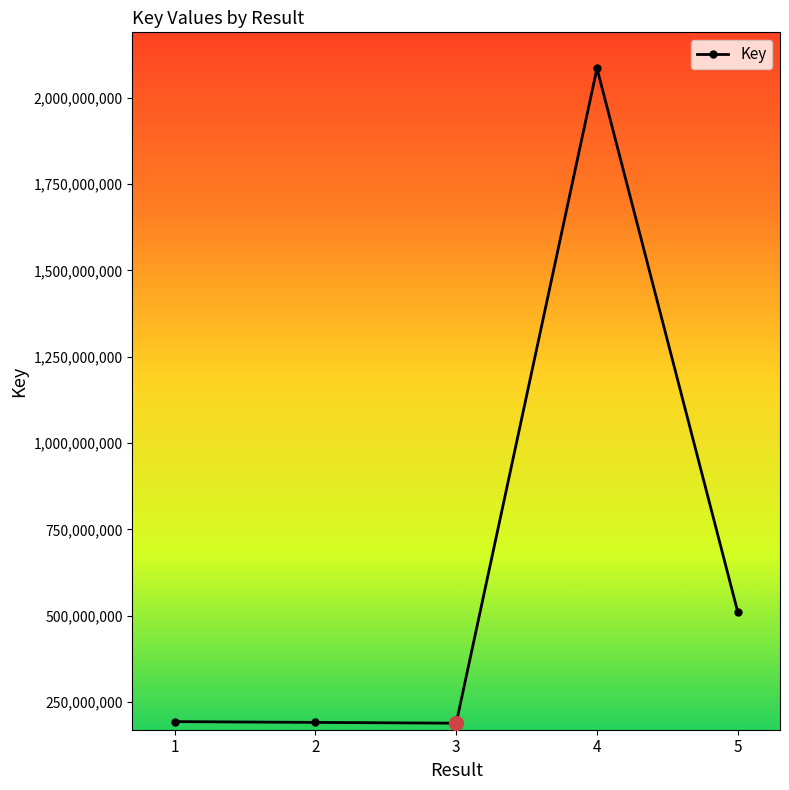

What is the difference between the values at 3 and 4?

1895928018